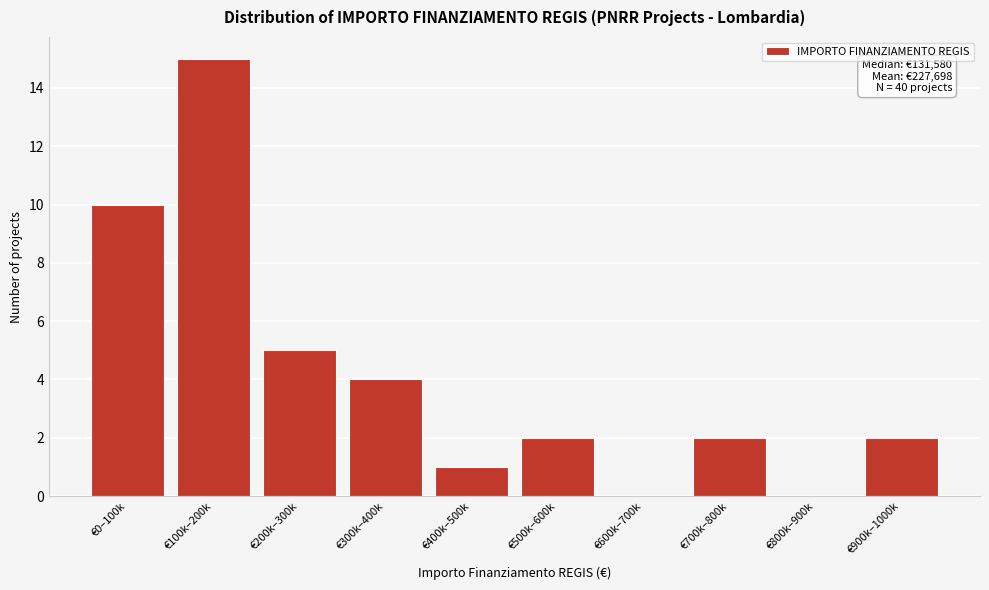

Reading left to right, transcribe all the data shown in this chart.

€0–100k=10	€100k–200k=15	€200k–300k=5	€300k–400k=4	€400k–500k=1	€500k–600k=2	€600k–700k=0	€700k–800k=2	€800k–900k=0	€900k–1000k=2